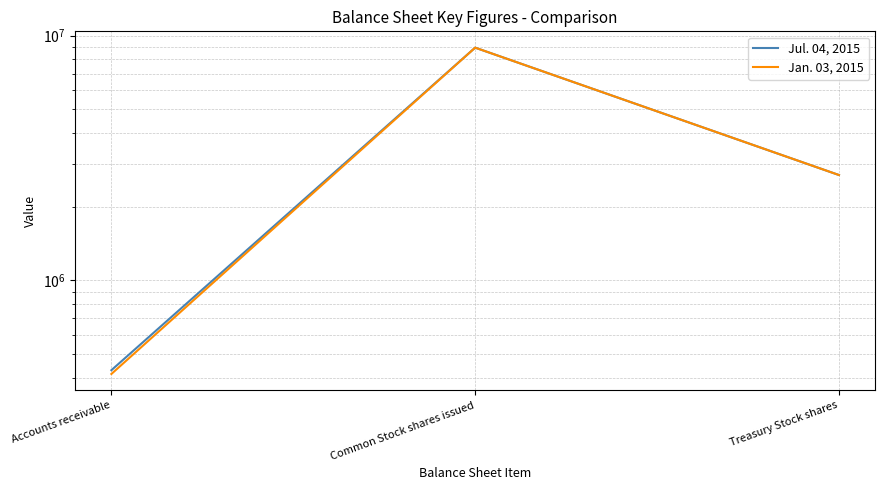

Which series changed the most between Accounts receivable and Treasury Stock shares?

Jan. 03, 2015